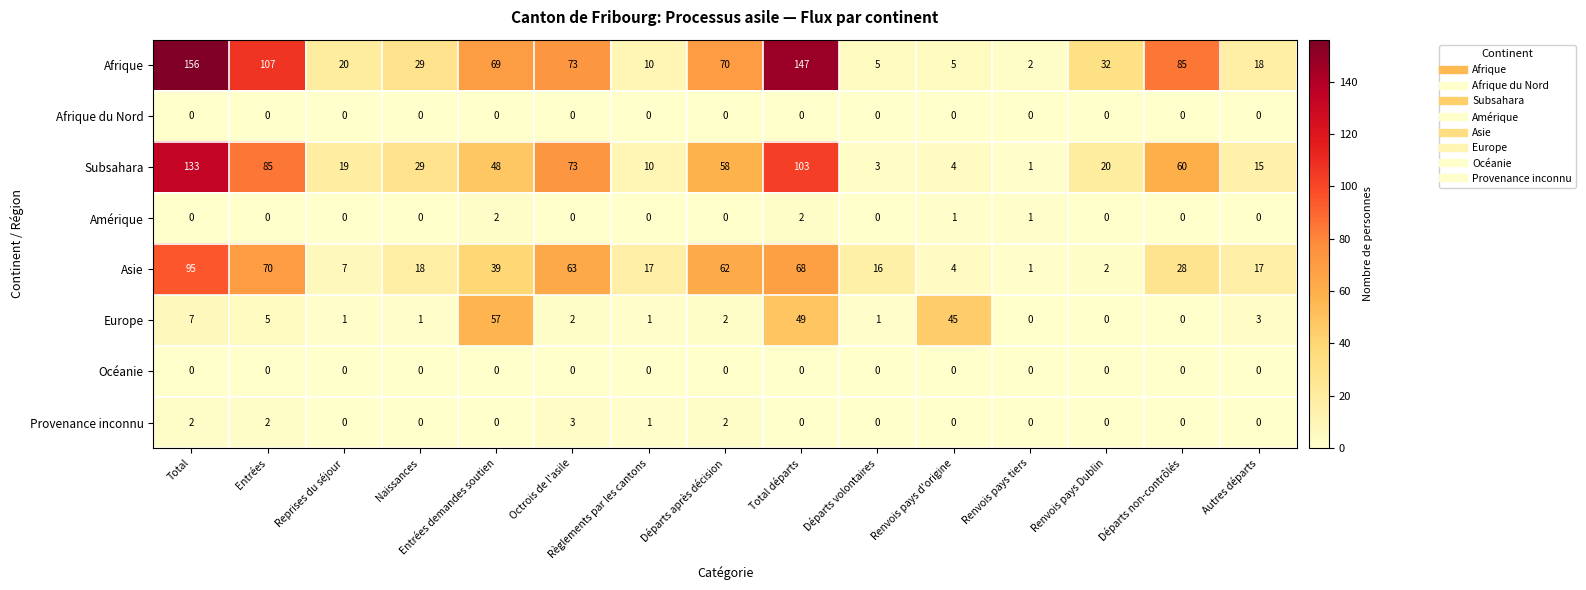

Which series has the largest range (max minus min)?

Afrique